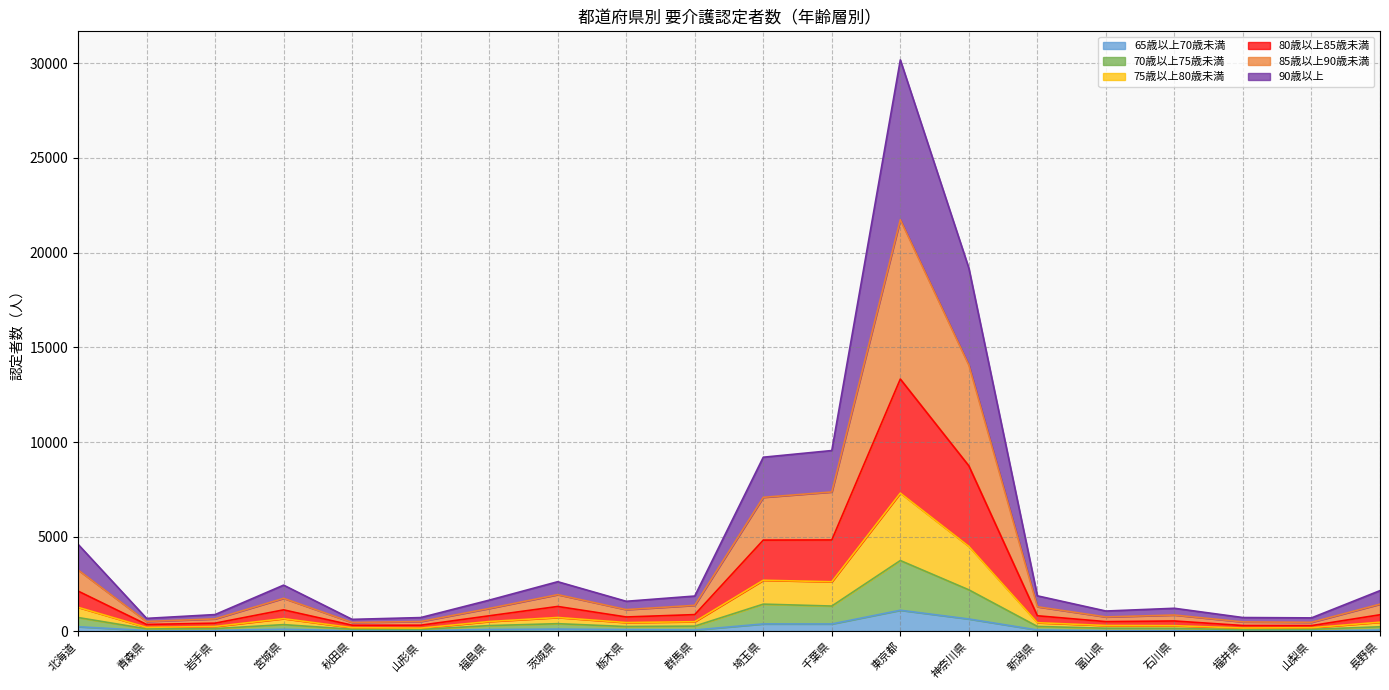

At which category is the sum across all series the highest?

東京都